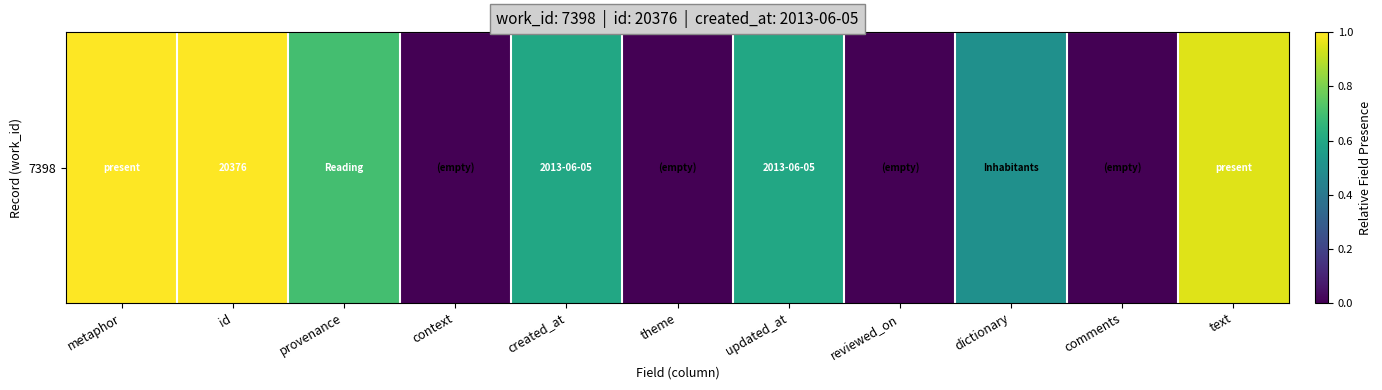

Reading left to right, what are all the values shown in this chart?

metaphor=1.0	id=1.0	provenance=0.7	context=0.0	created_at=0.6	theme=0.0	updated_at=0.6	reviewed_on=0.0	dictionary=0.5	comments=0.0	text=0.9